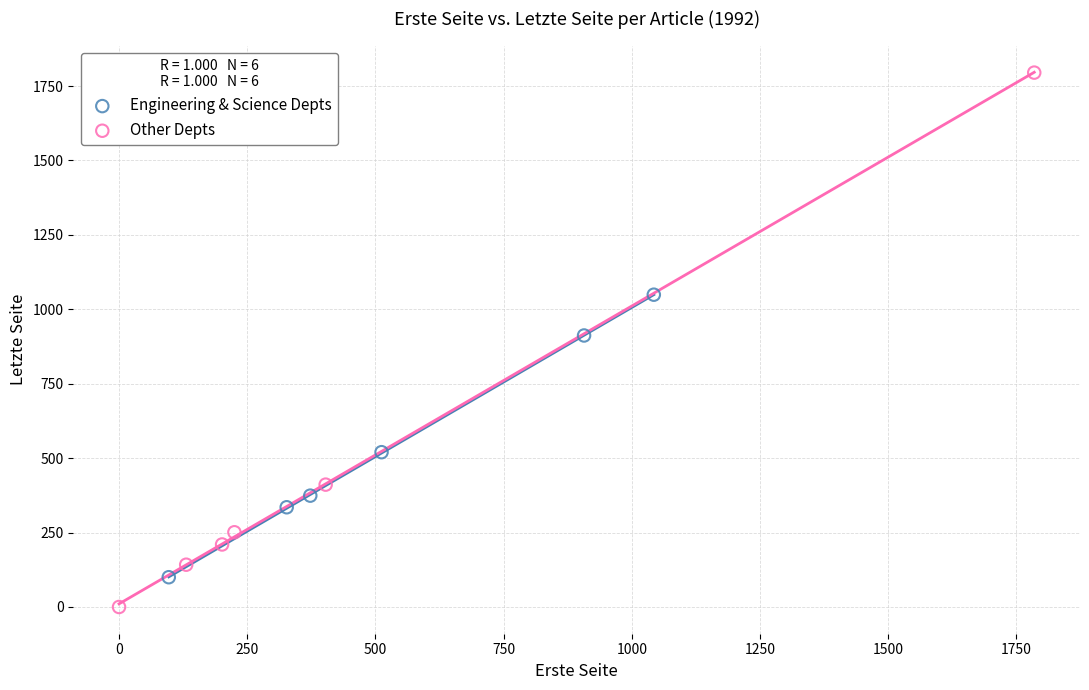

Which series contains the lowest Y value?

Other Depts